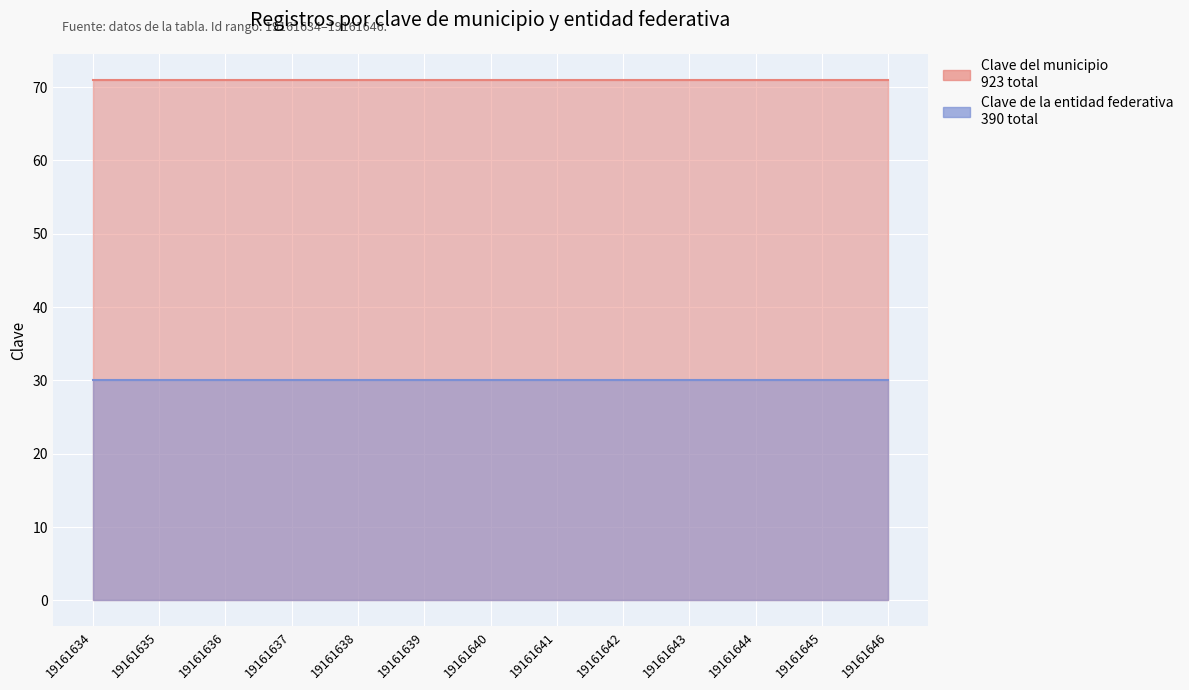

What is the minimum value for Clave del municipio?

71